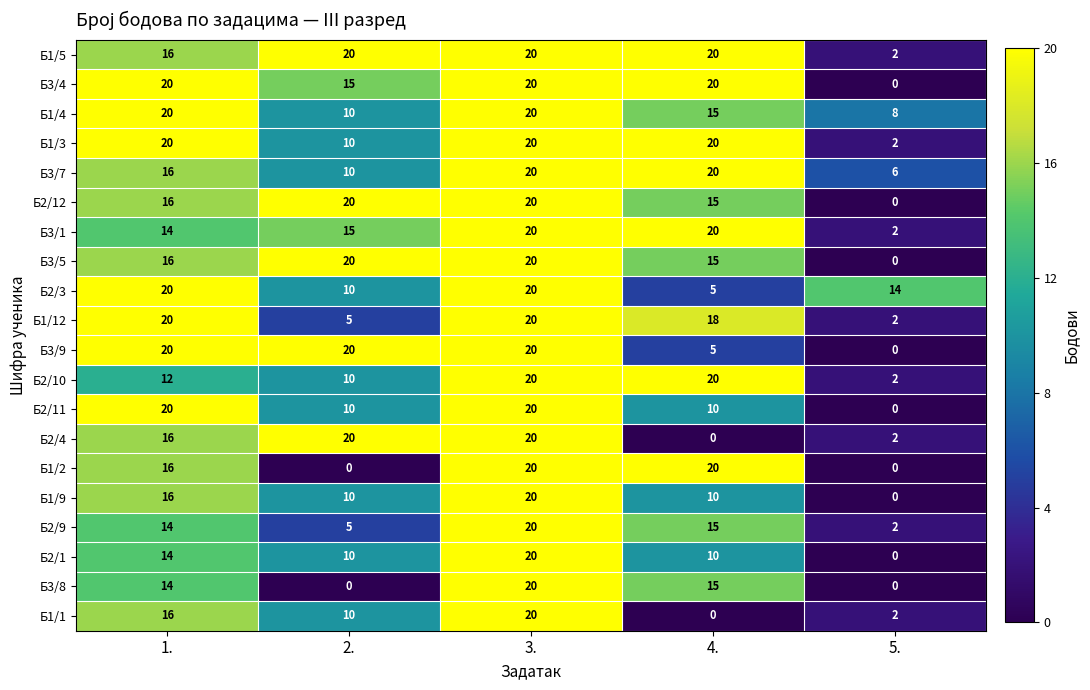

At which category is the sum across all series the highest?

3.